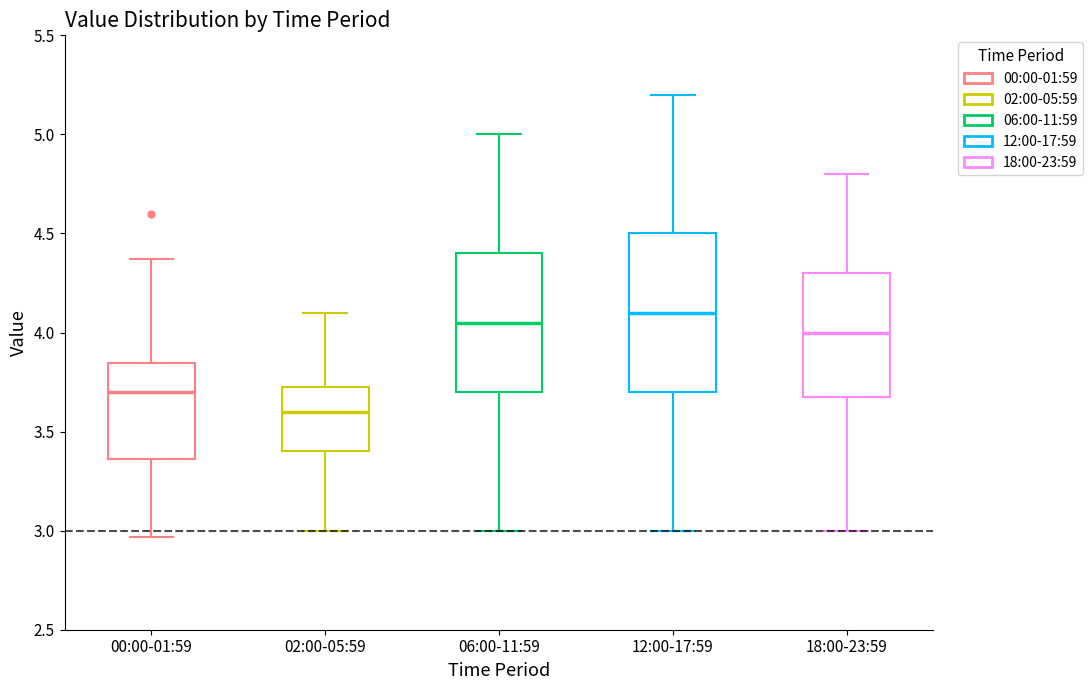

Comparing the boxes themselves (not the whiskers), which one is the tallest?

12:00-17:59